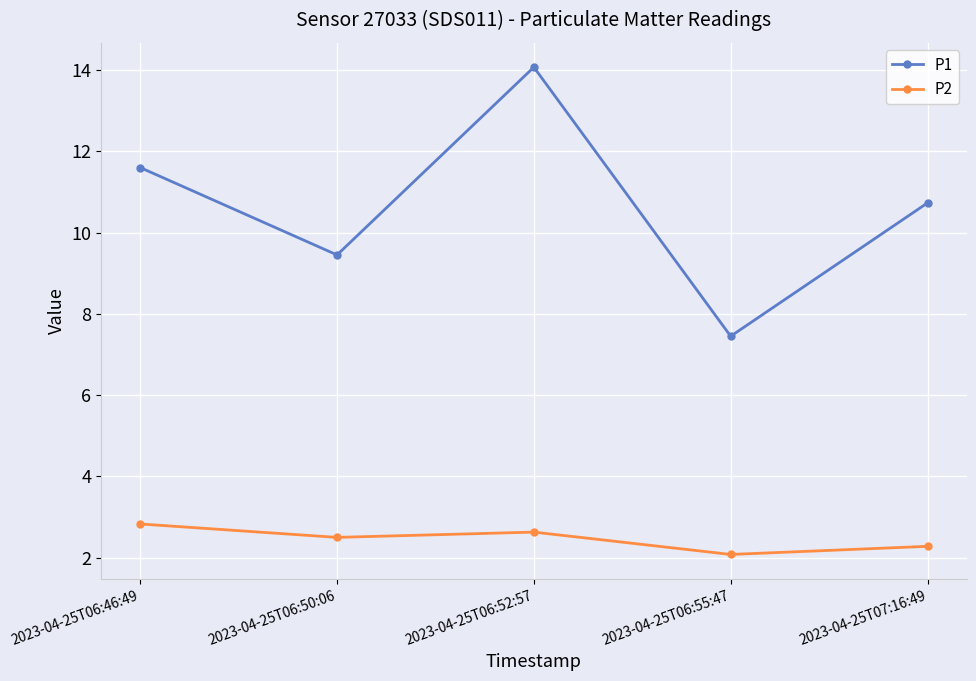

Rank the series by their maximum value, from highest to lowest.

P1, P2